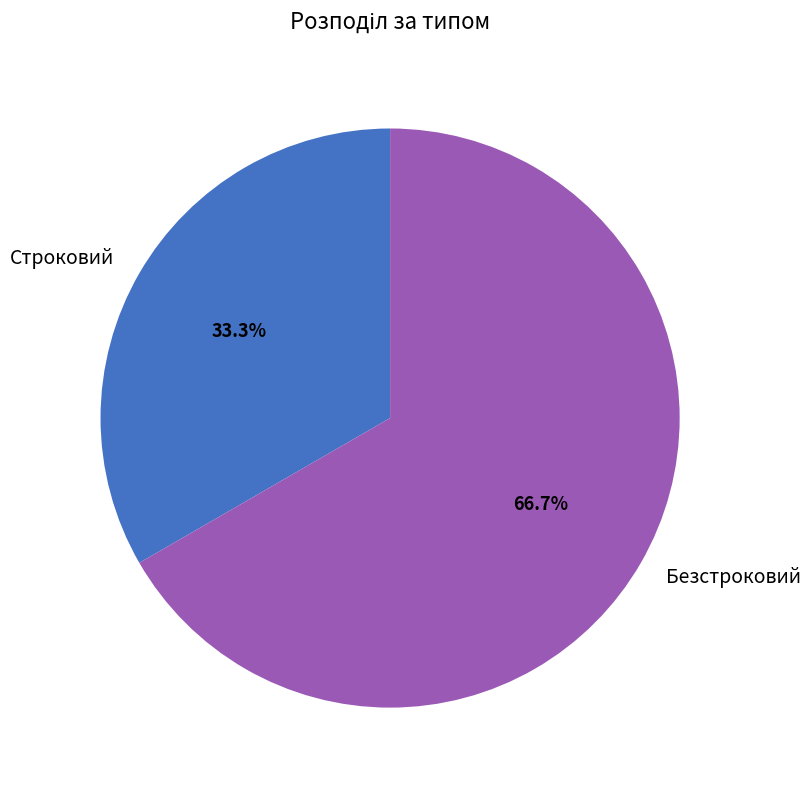

Count the number of slices in the pie.

2